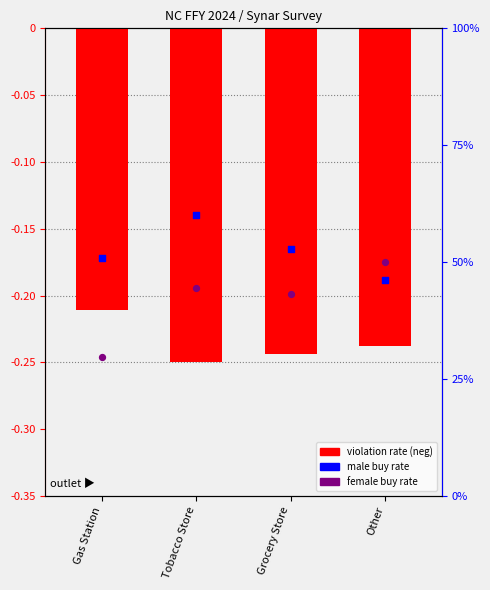

Which series reaches the minimum Y coordinate?

Violation Rate (negated)